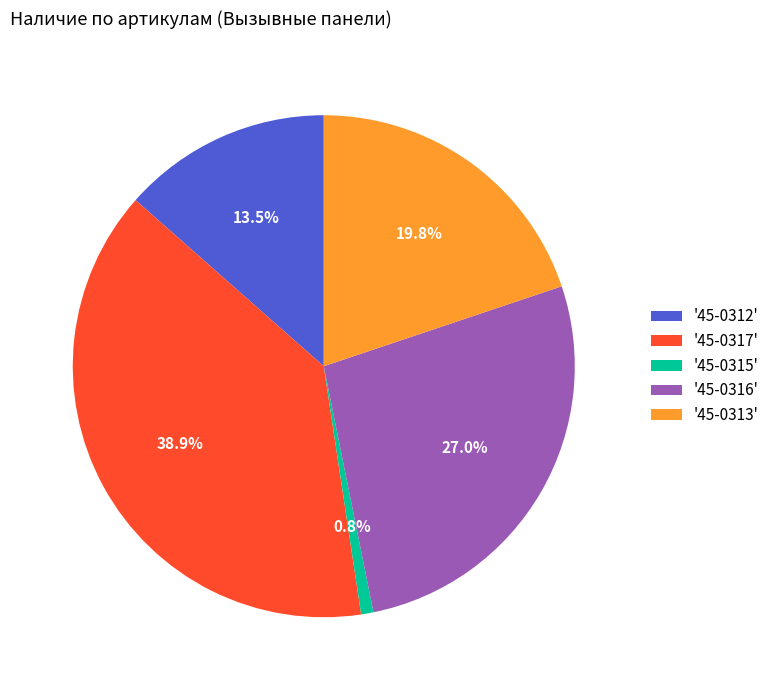

Between '45-0316' and '45-0315', which is larger?

'45-0316'